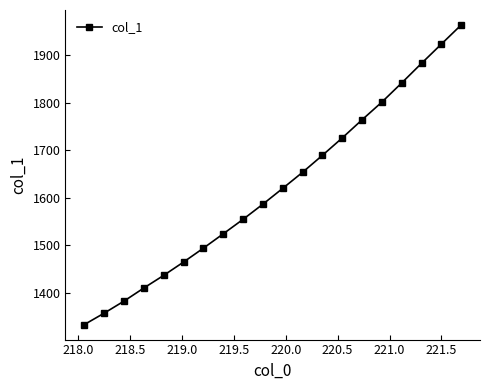

Is this an area chart (filled region under the line)?

No